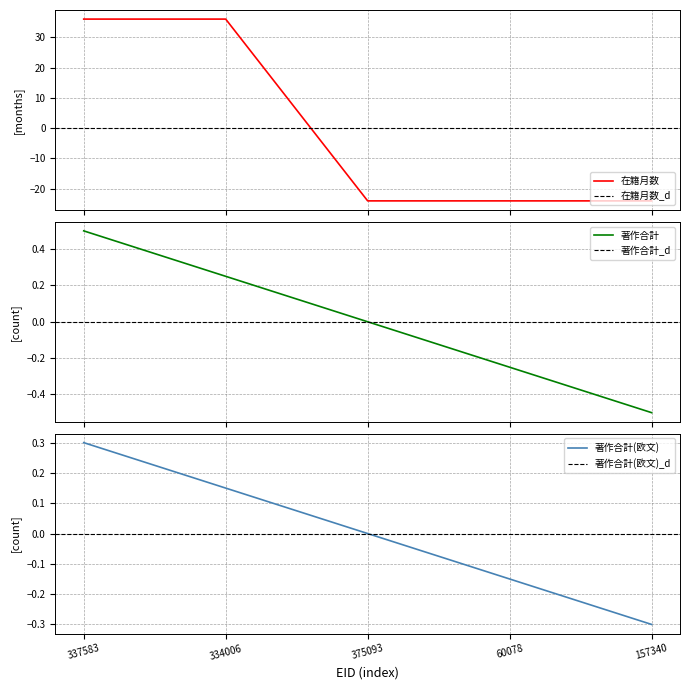

What is the highest value of the 在籍月数 series?

36